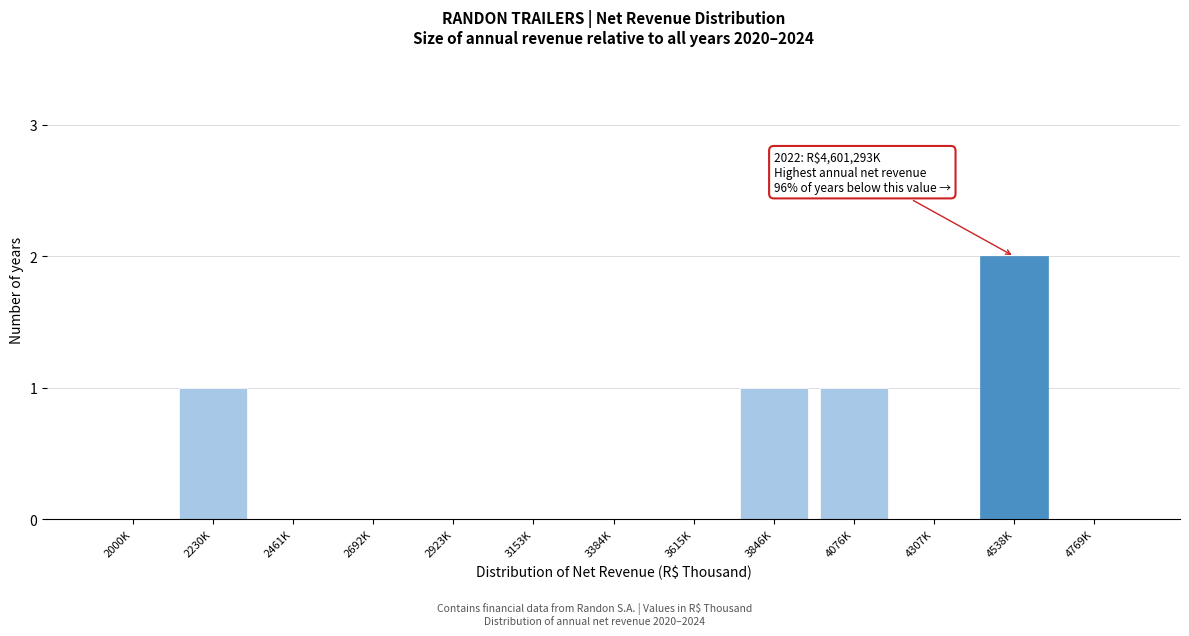

Reading left to right, transcribe all the data shown in this chart.

2000K=0	2230K=1	2461K=0	2692K=0	2923K=0	3153K=0	3384K=0	3615K=0	3846K=1	4076K=1	4307K=0	4538K=2	4769K=0